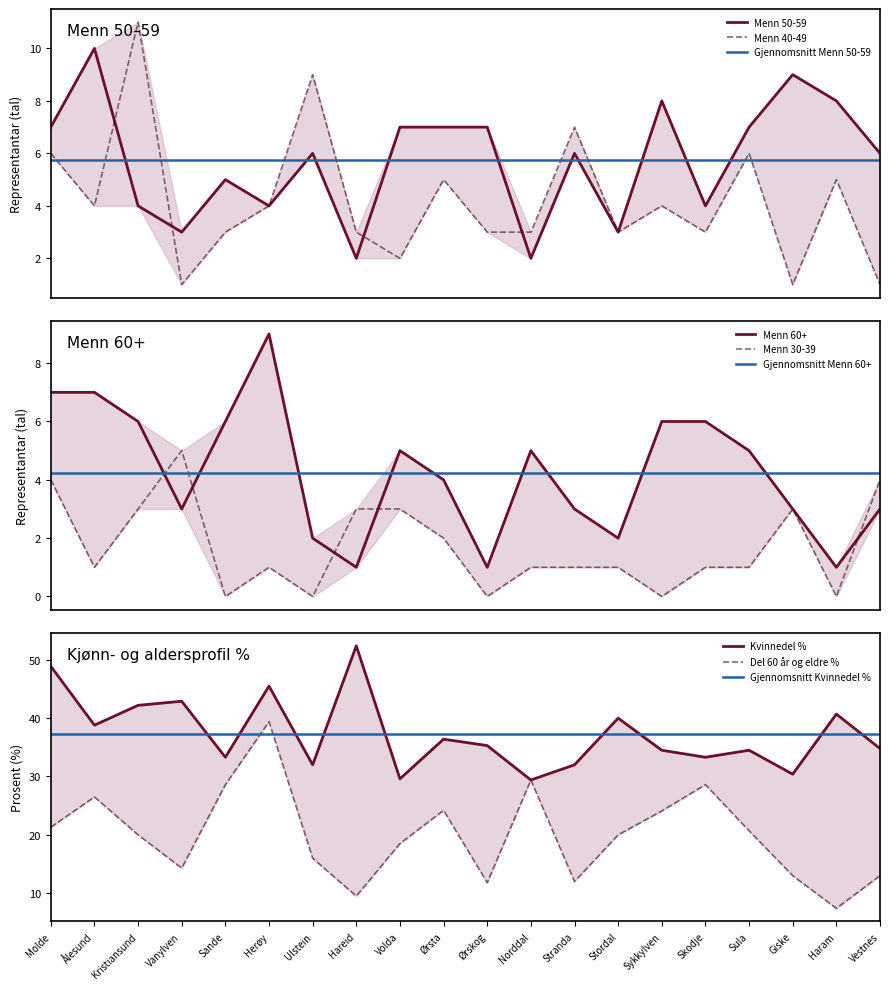

What is the difference between the highest and lowest values at Volda?

27.6